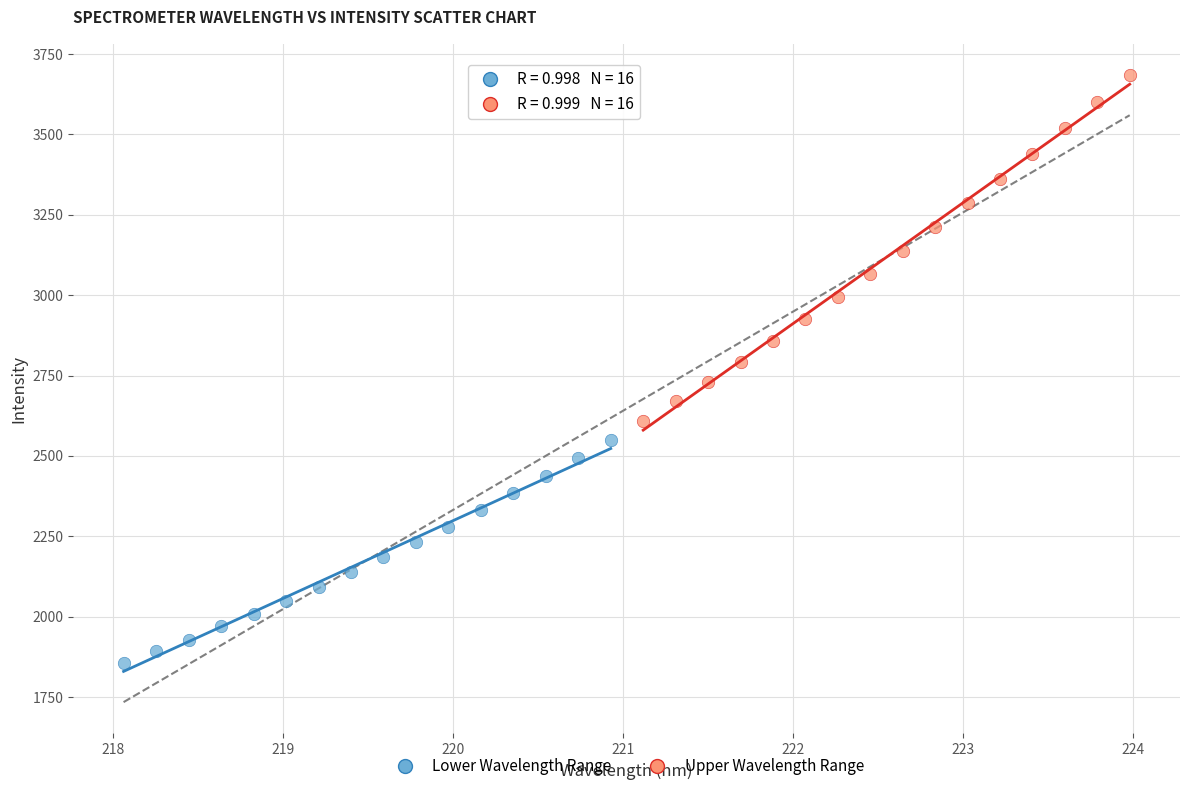

Which series reaches the maximum Y coordinate?

Upper Wavelength Range